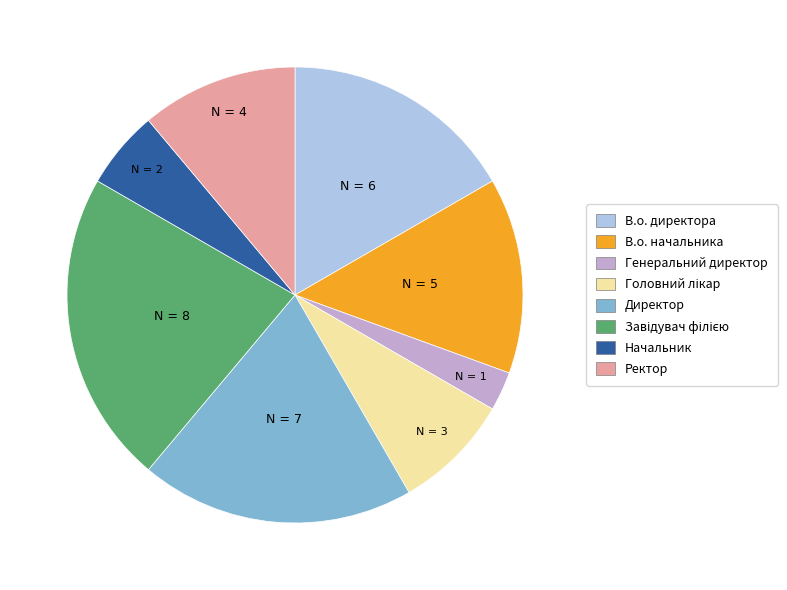

Is the sum of Генеральний директор and В.о. директора greater than half?

No